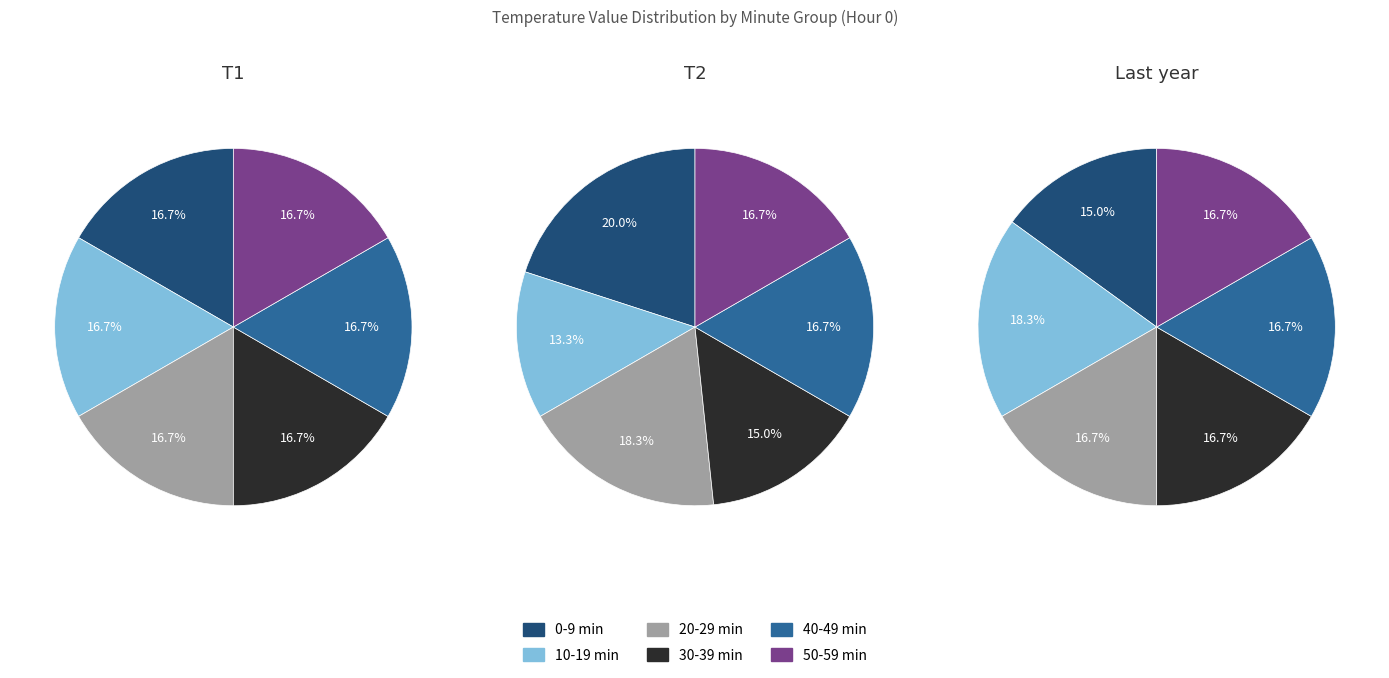

Does 35 represent more than half of the total?

No